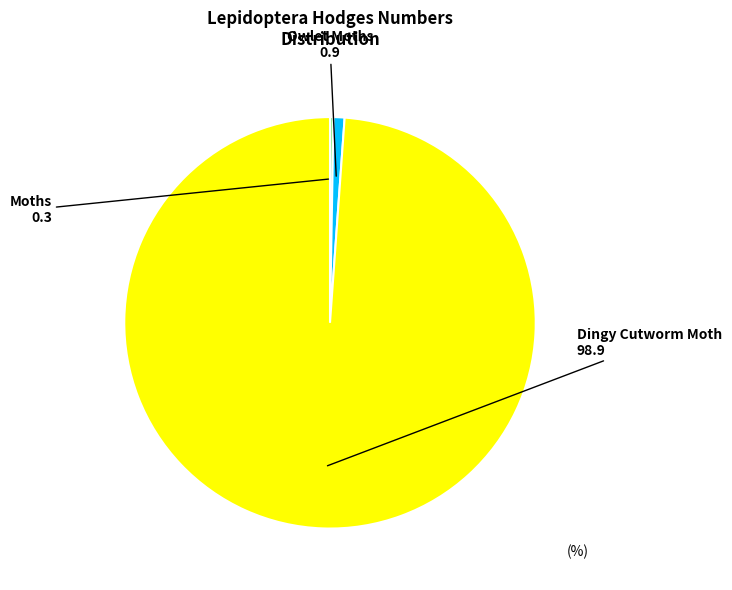

Is it true that Dingy Cutworm Moth is 99% of the pie?

True